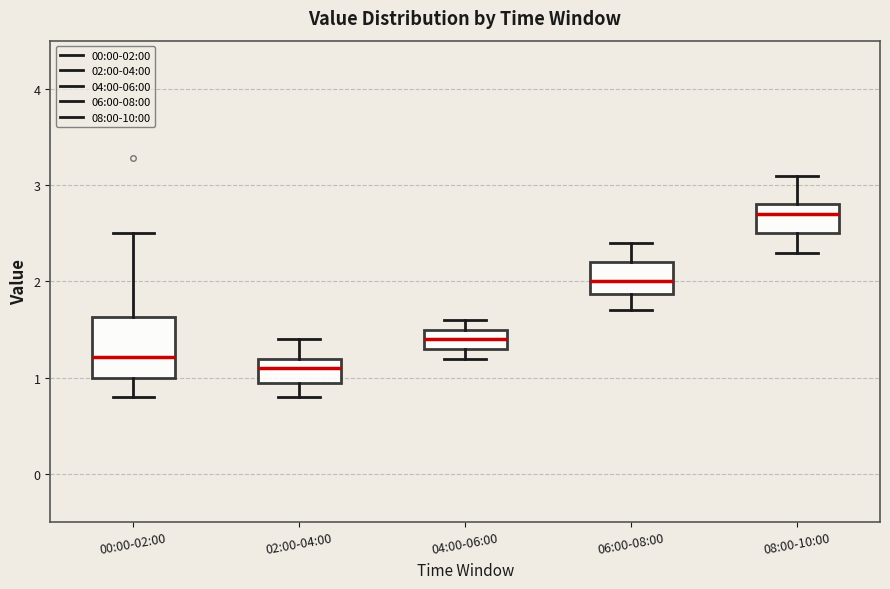

Which box's median line is the highest?

08:00-10:00